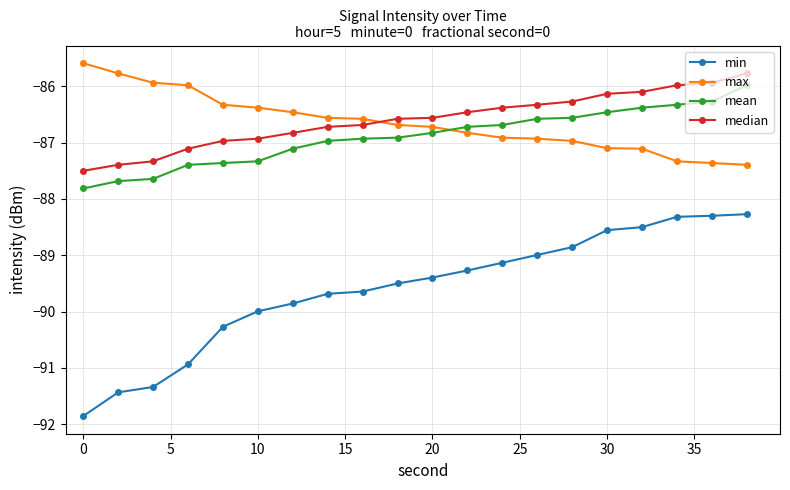

Does the chart have visible grid lines?

Yes